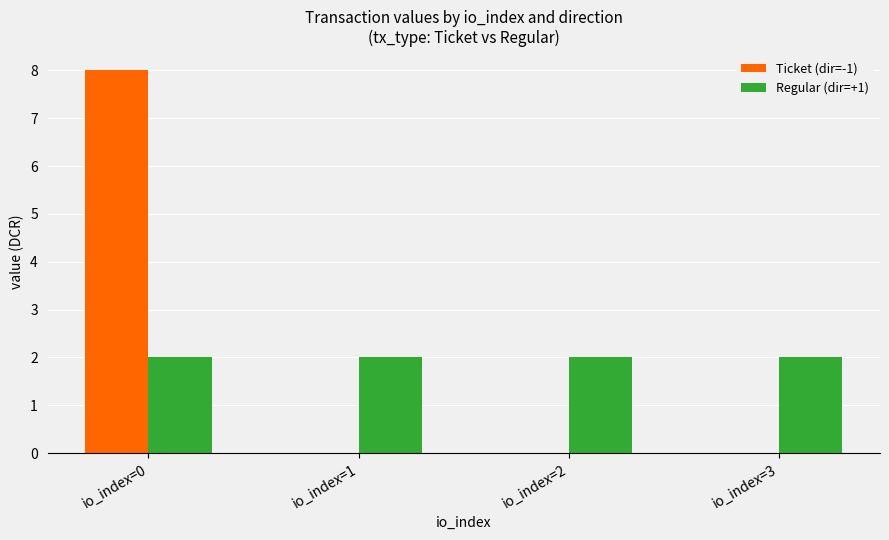

The value of Ticket (dir=-1) at io_index=3 is 0.0. True or false?

True